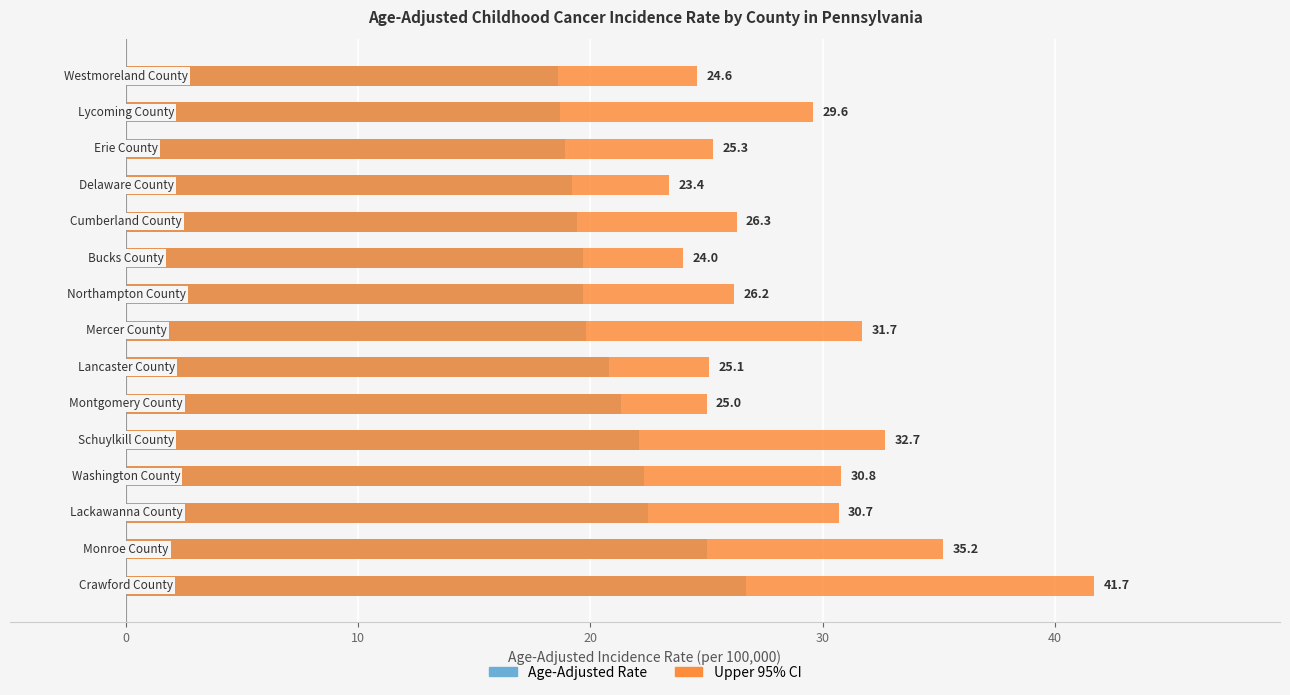

The Age-Adjusted Rate series shows 31.7 at 10. True or false?

False